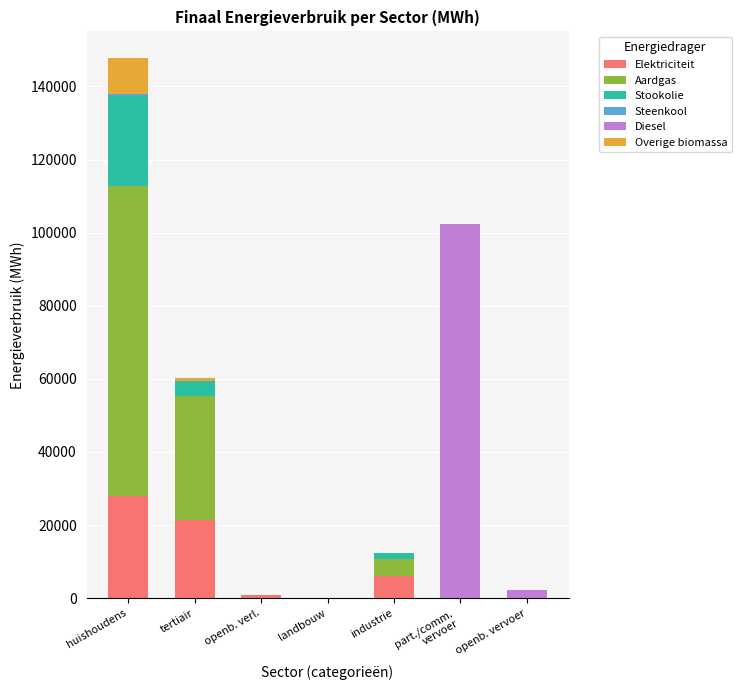

At which category is the sum across all series the highest?

huishoudens